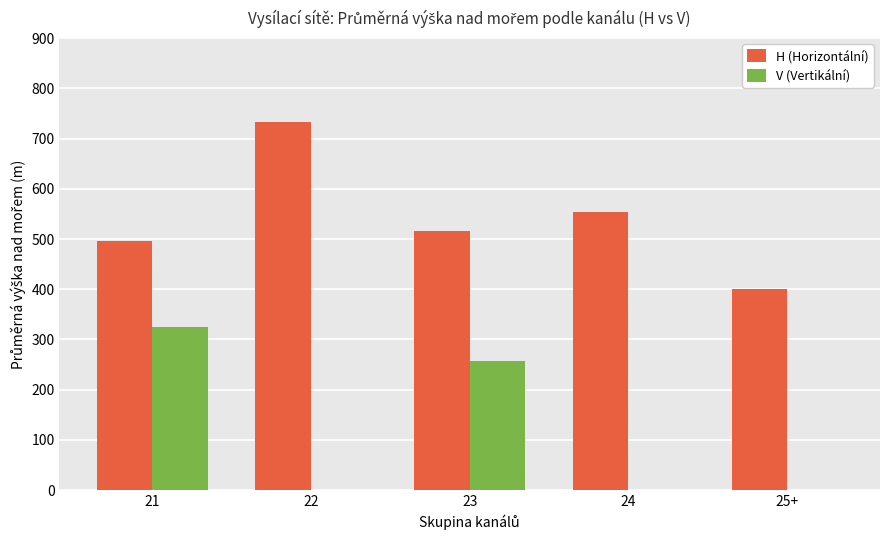

What is the difference between the V (Vertikální) values at 21 and 22?

325